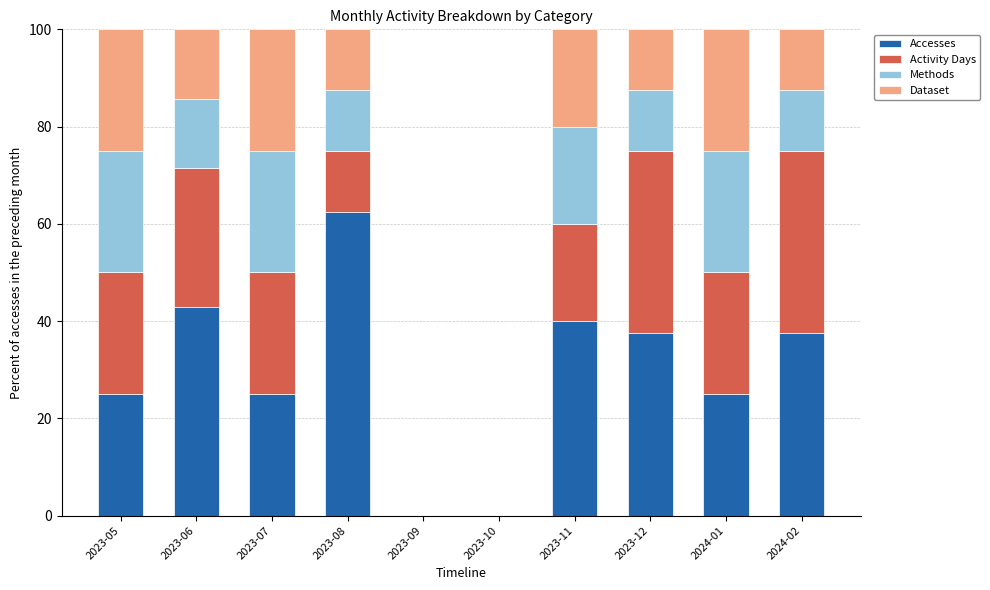

Count the number of categories in the chart.

10